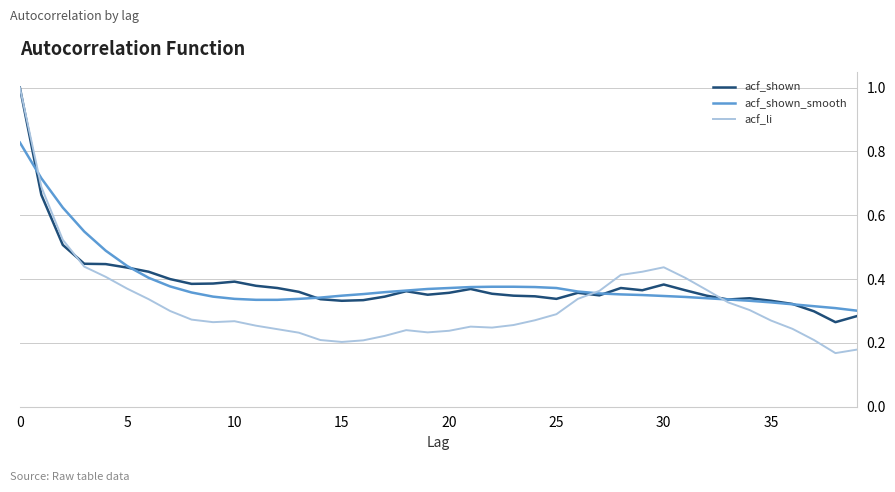

What is the maximum value for acf_li?

1.0